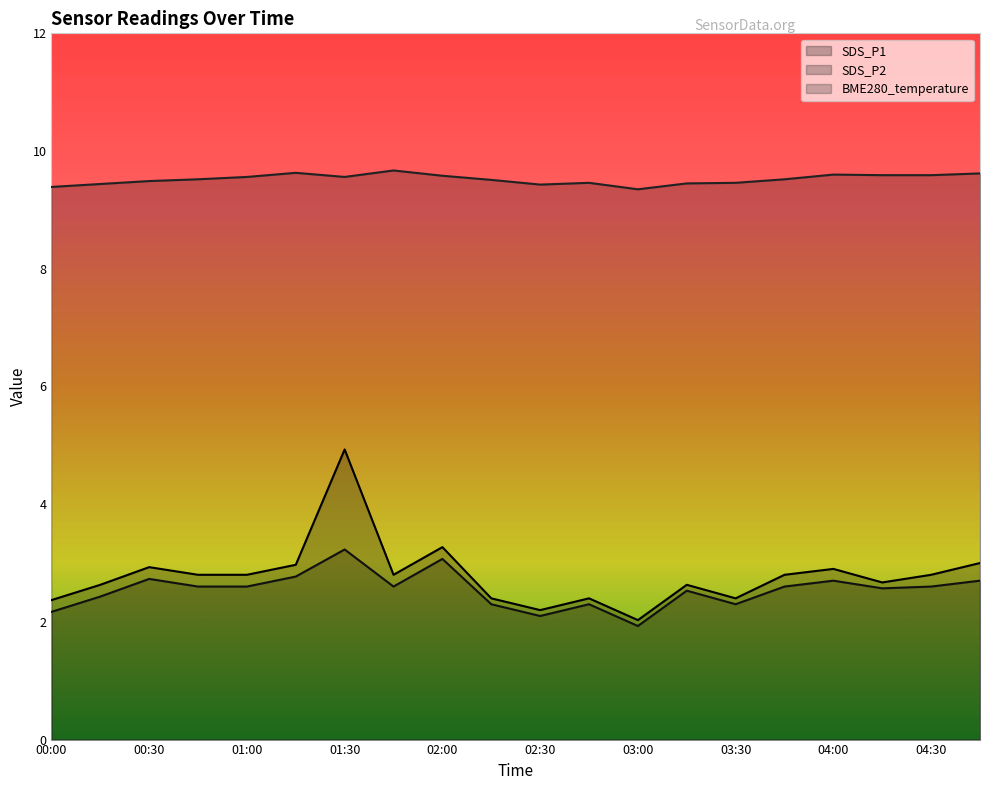

True or false: BME280_temperature has more than 1 interior local peaks.

True